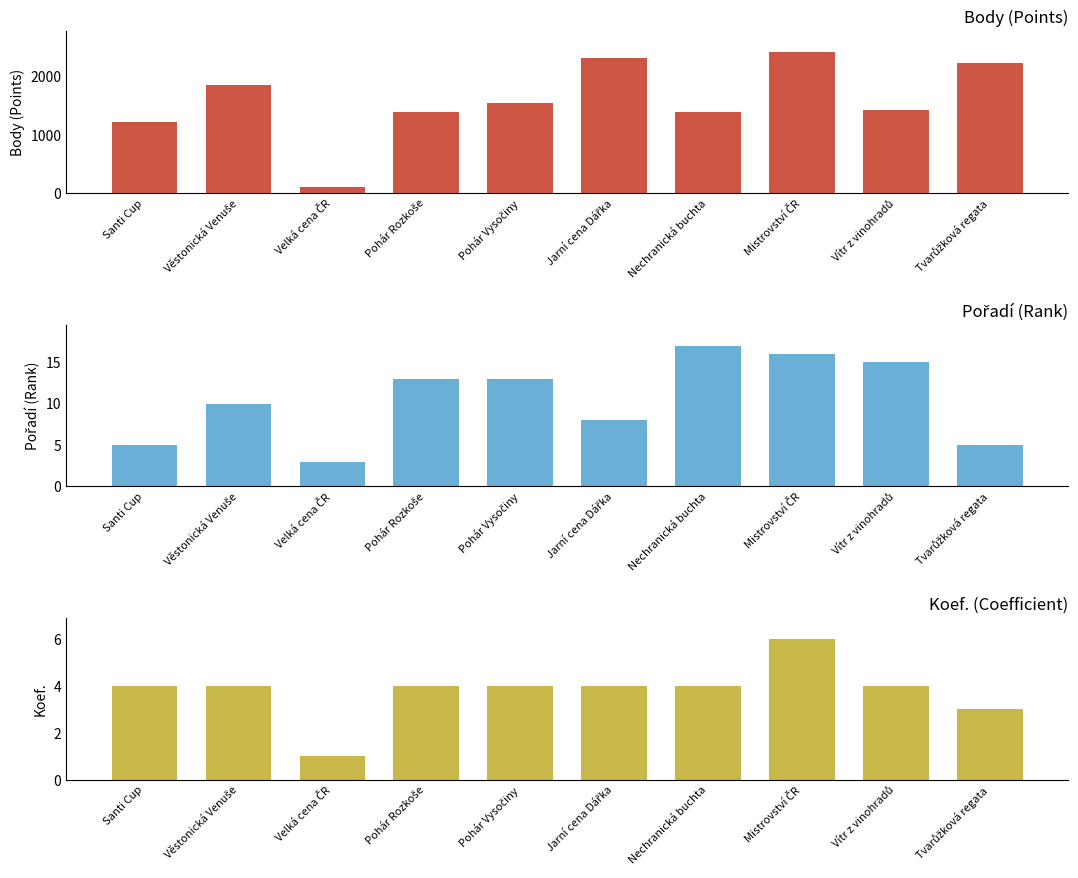

Which category has the lowest value in the Koef. series?

Velká cena ČR